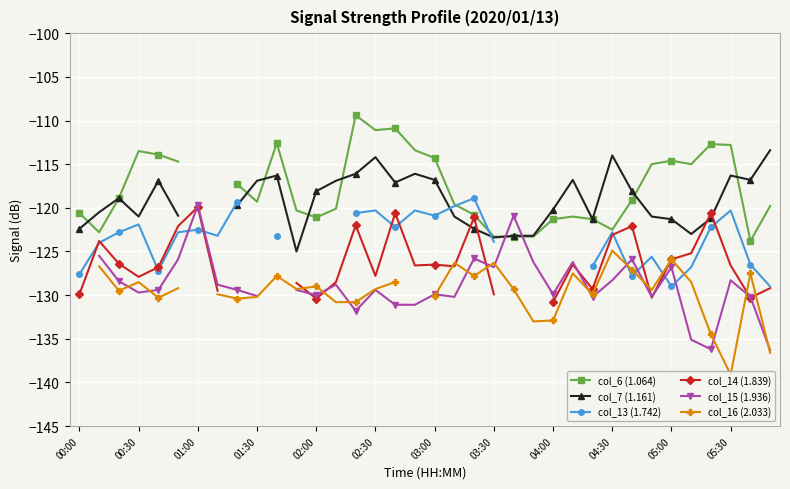

What is the total value across all series at 04:30?

-735.6